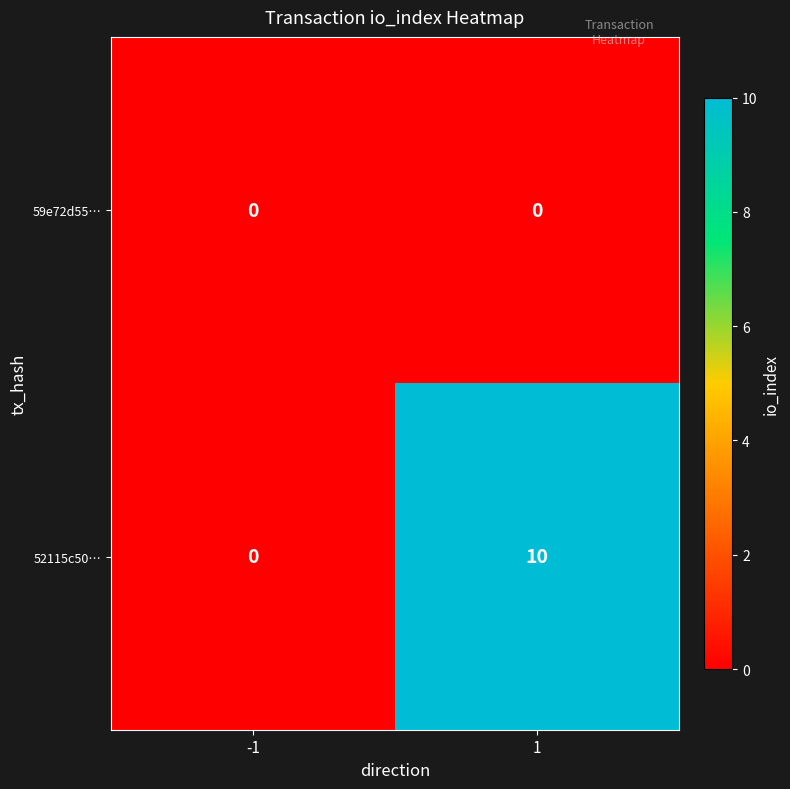

Reading left to right, transcribe all the data shown in this chart.

59e72d55…: -1=0	1=0
52115c50…: -1=0	1=10